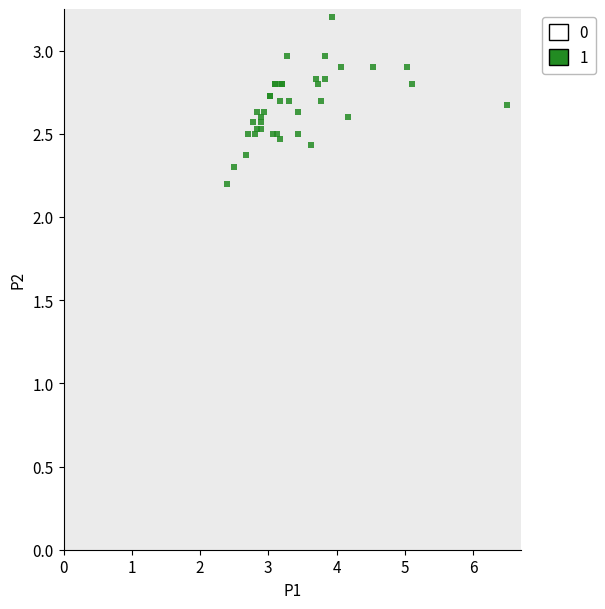

What Y value in the scatter plot is closest to 2?

2.2